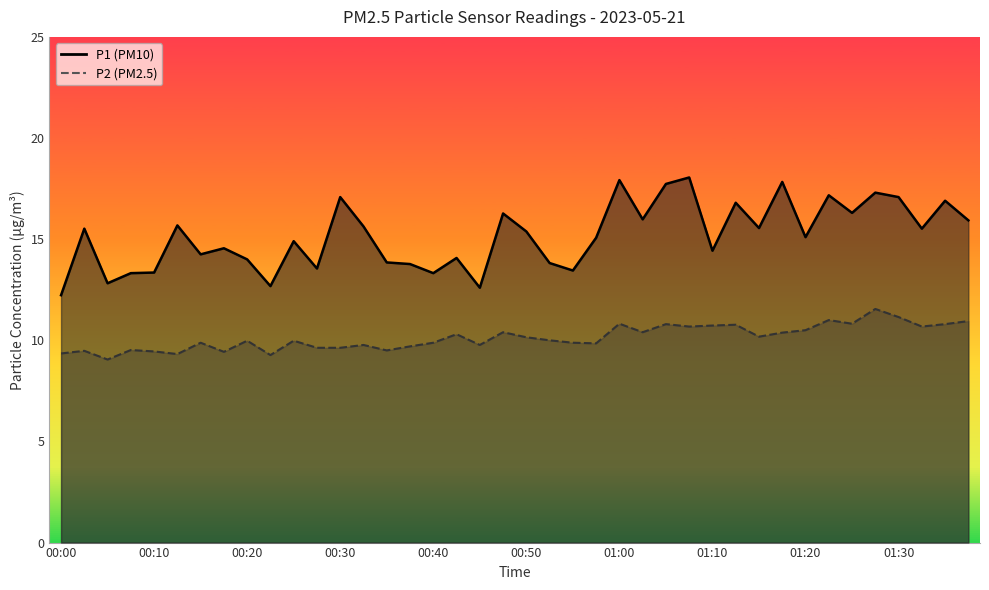

What is the label of the 20th point from the right?

00:50